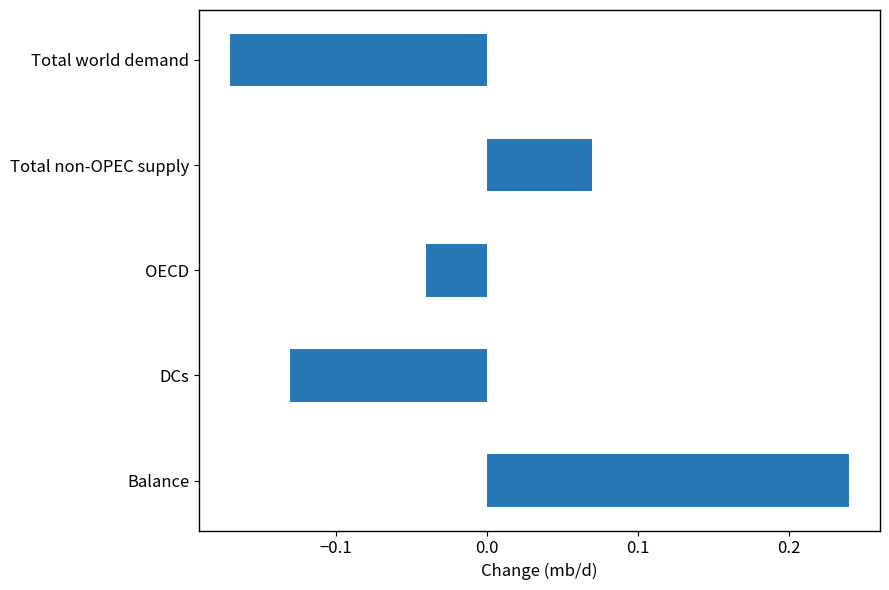

Which category has the highest value across all series?

Balance